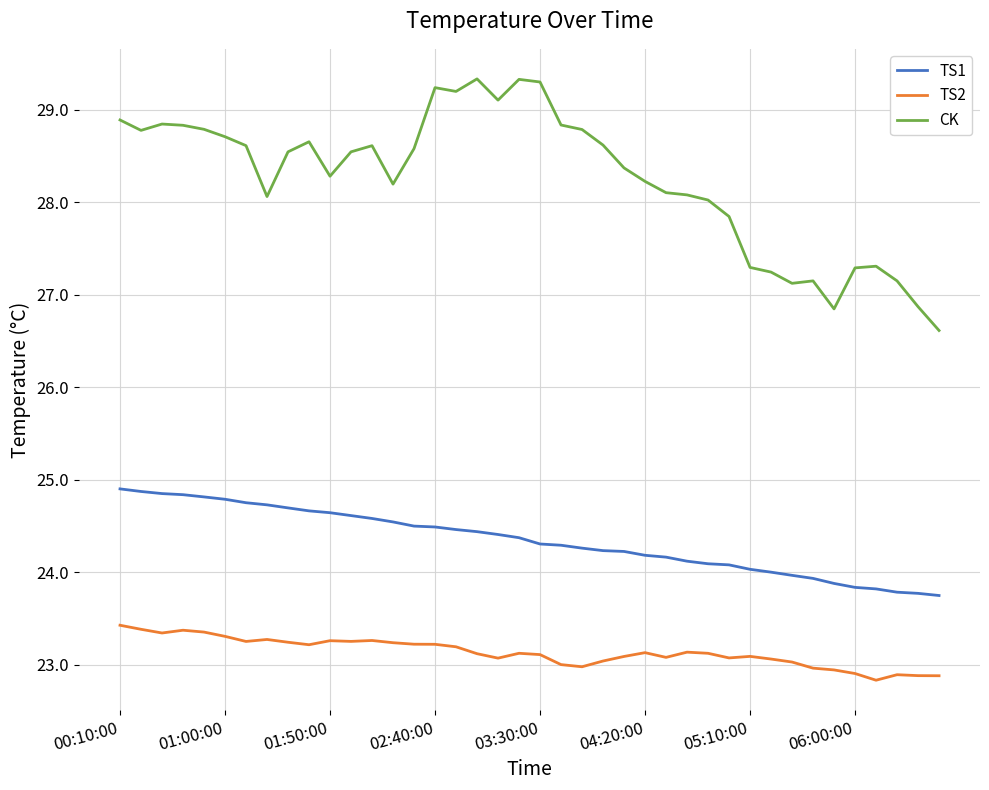

In CK, how many points are lower than both neighbors (excluding endpoints)?

8